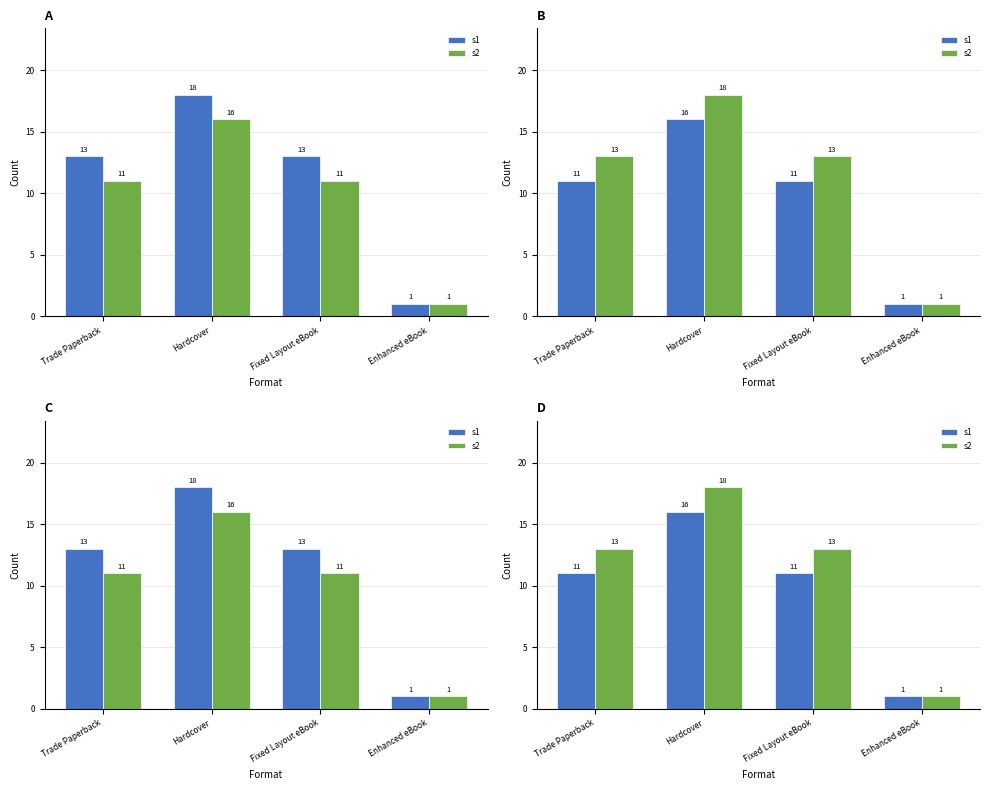

The value of s1 at Enhanced eBook is 1. True or false?

True